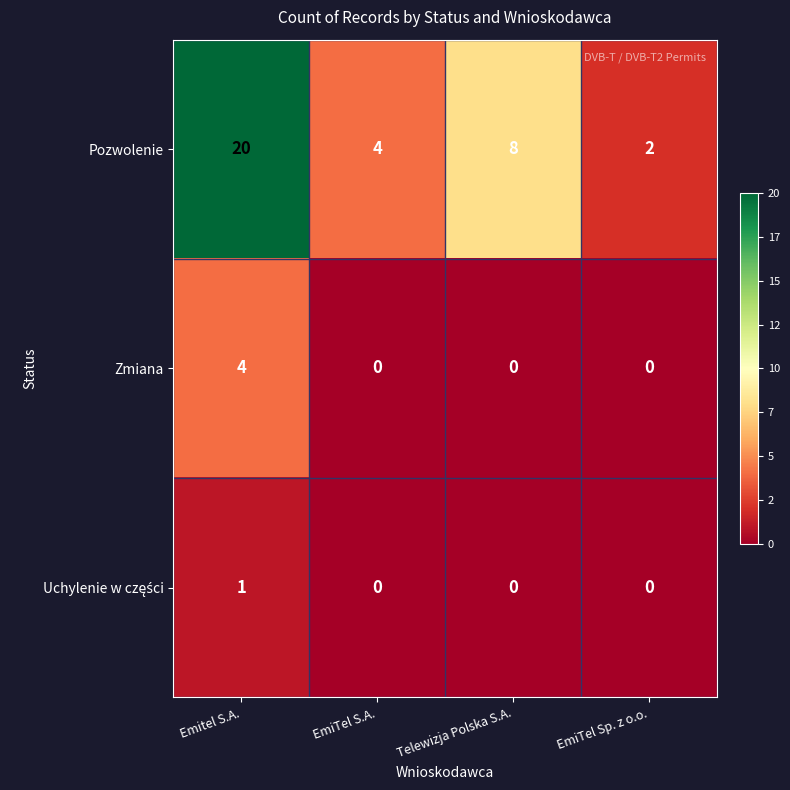

How many categories are shown in the chart?

4